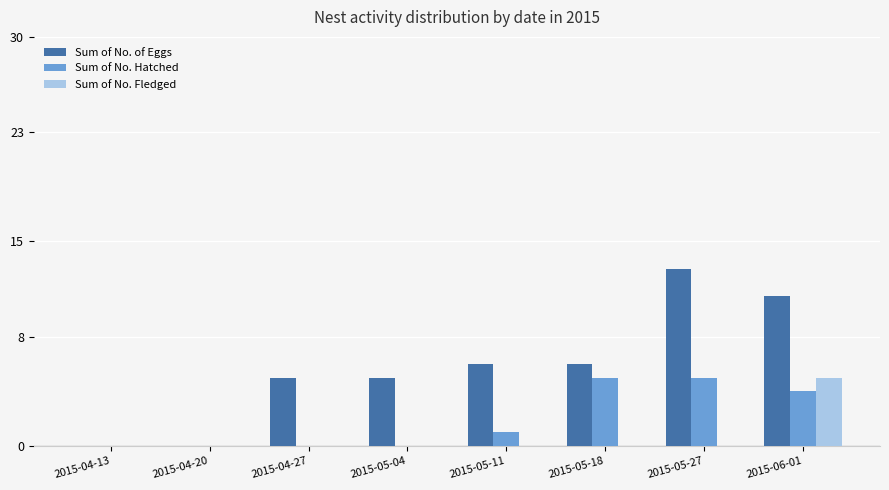

True or false: Sum of No. Hatched has a value of 4 at 2015-06-01.

True